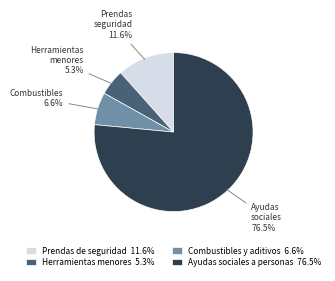

To the nearest percent, what portion does Combustibles y aditivos represent?

7%